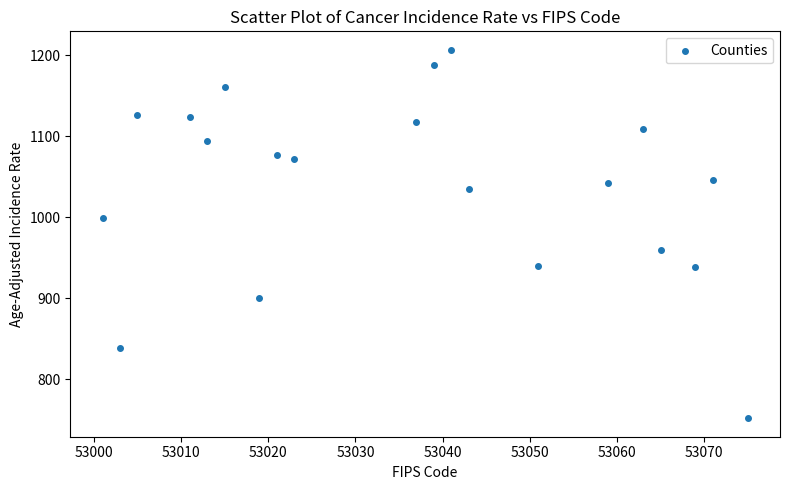

What is the range of X values (max minus min)?

74.0